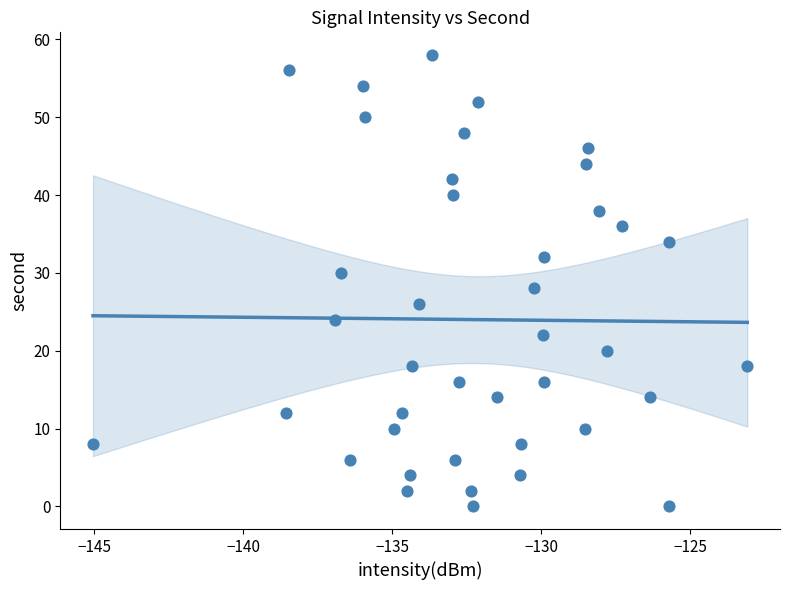

What is the range of Y values (max minus min)?

58